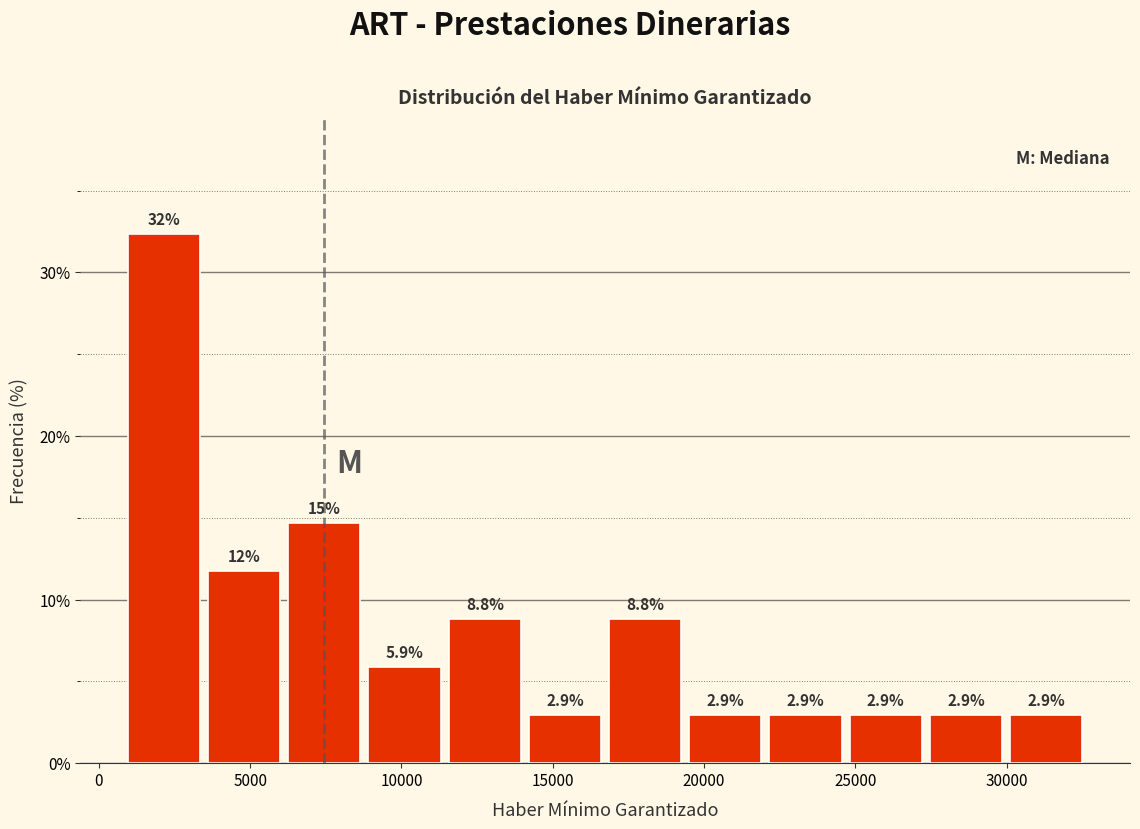

Over which range of the x-axis is the bar tallest?

1000 to 3500